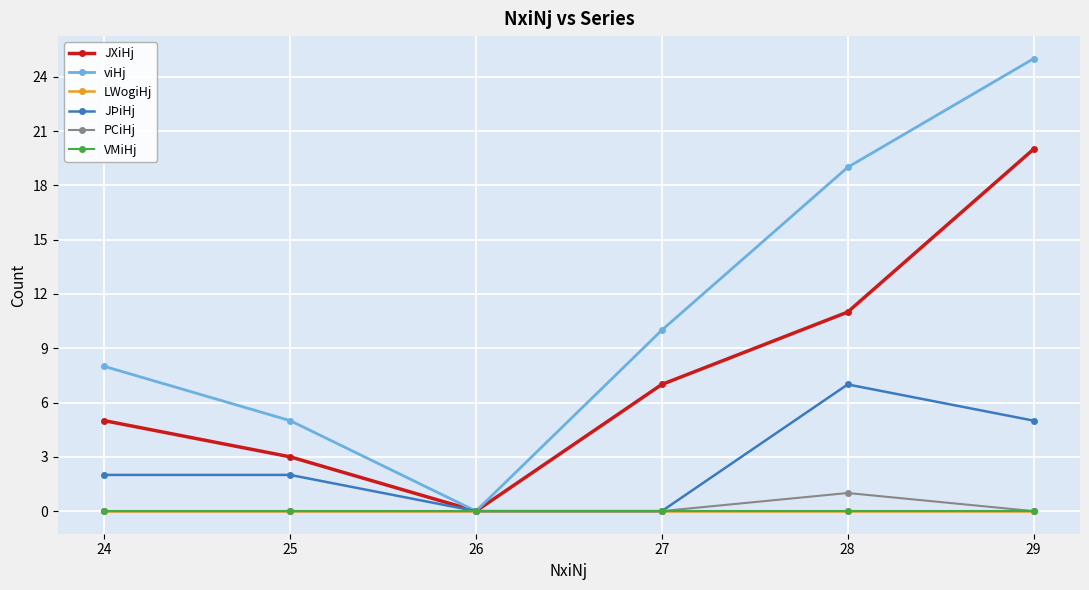

True or false: LWogiHj and PCiHj intersect in this chart.

False